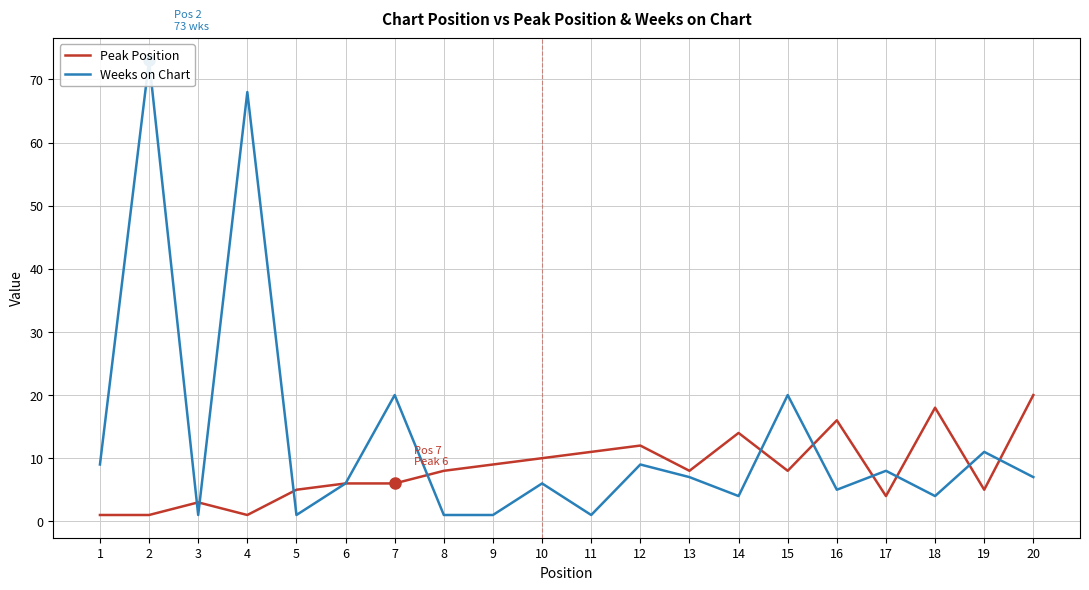

At which category does Weeks on Chart reach its first local valley?

3